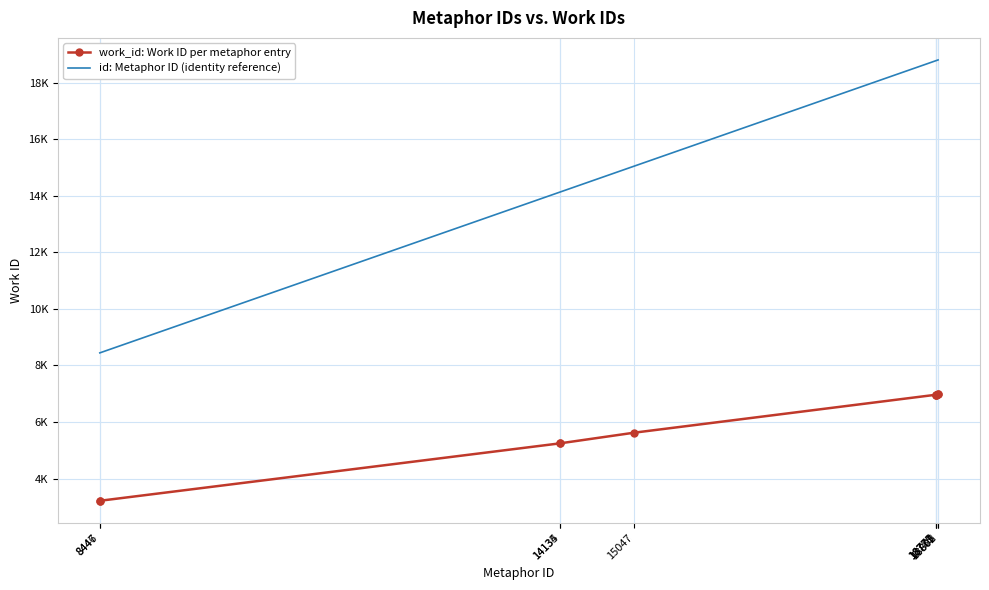

Which series changed the most between 8447 and 18779?

id: Metaphor ID (identity reference)